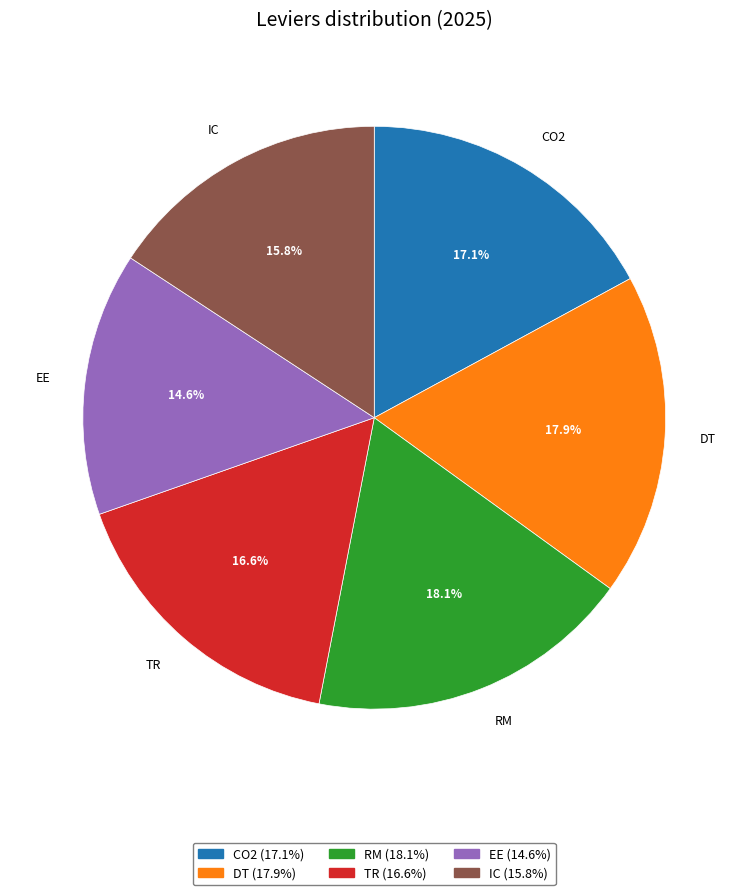

To the nearest percent, what is the combined percentage of IC and CO2?

33%